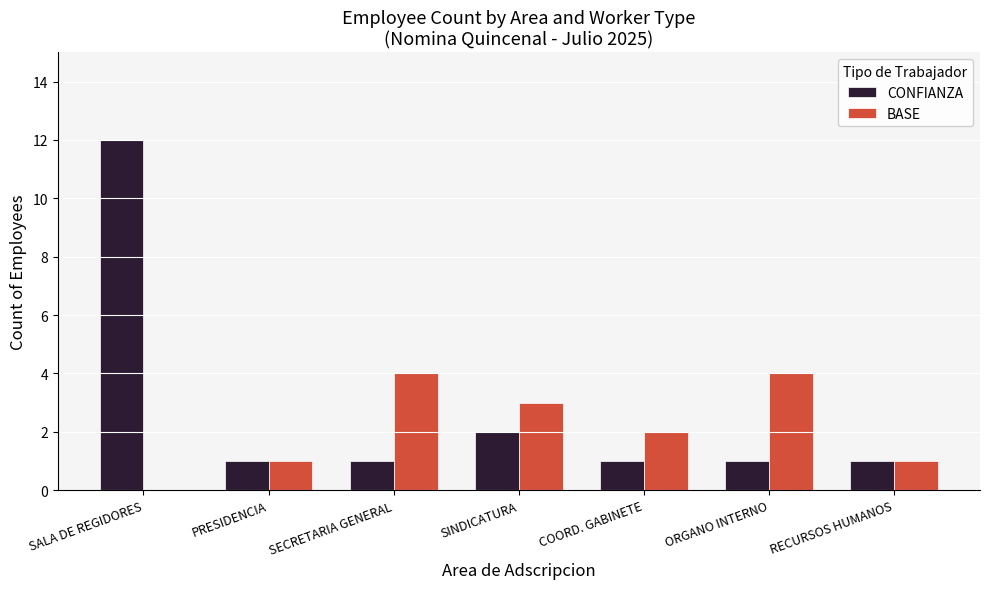

What is the difference between the BASE values at PRESIDENCIA and SECRETARIA GENERAL?

3